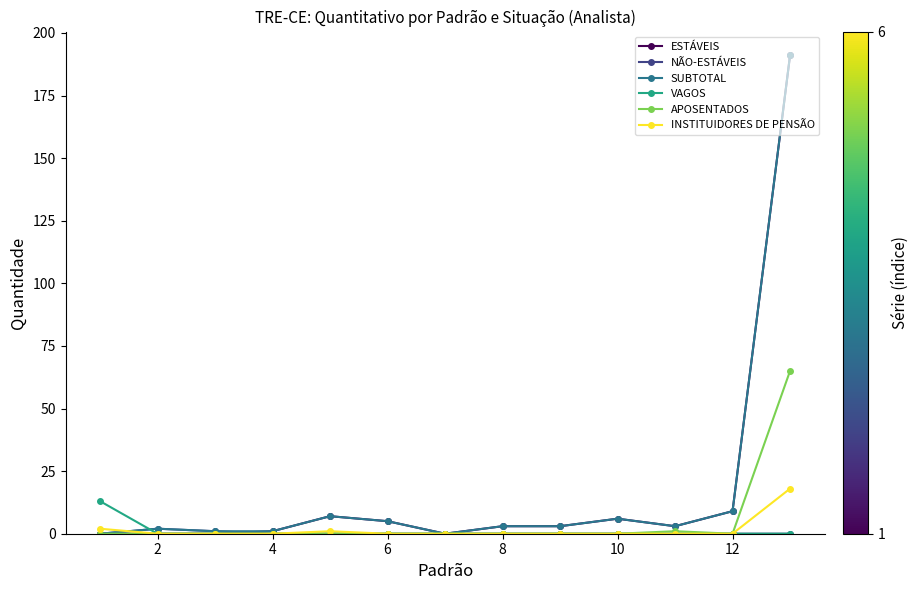

The value of VAGOS at 4 is 0. True or false?

True